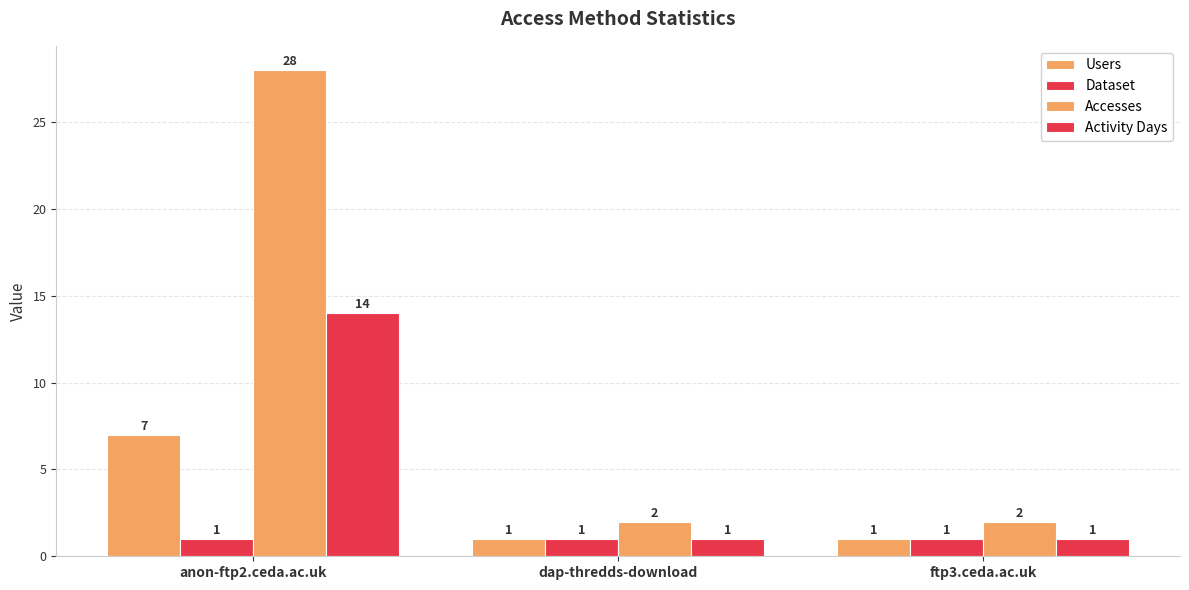

Reading left to right, list all the values displayed in this chart.

Users: 7	1	1
Dataset: 1	1	1
Accesses: 28	2	2
Activity Days: 14	1	1